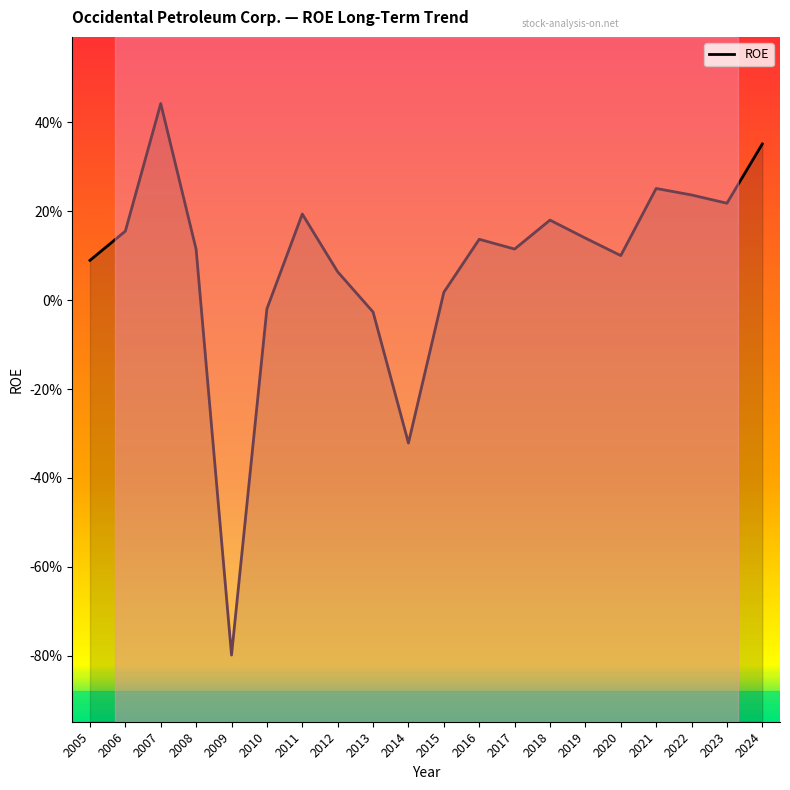

How many values exceed 0?

16